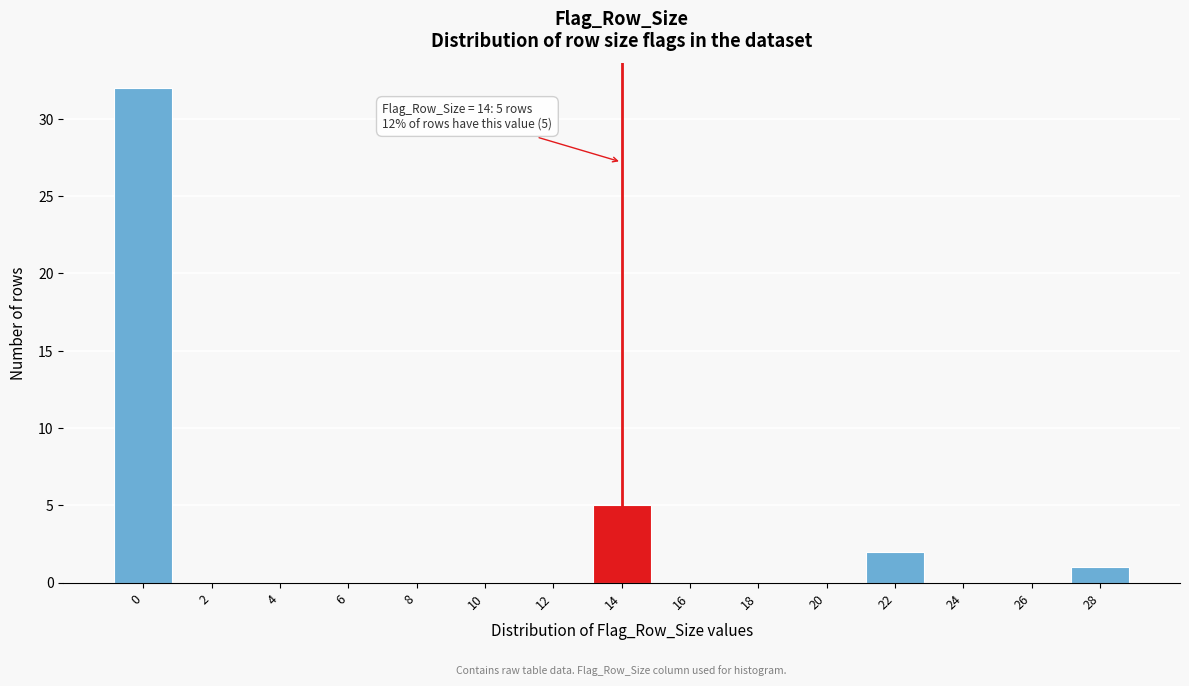

Reading left to right, extract all data points from this chart.

0=32	2=0	4=0	6=0	8=0	10=0	12=0	14=5	16=0	18=0	20=0	22=2	24=0	26=0	28=1